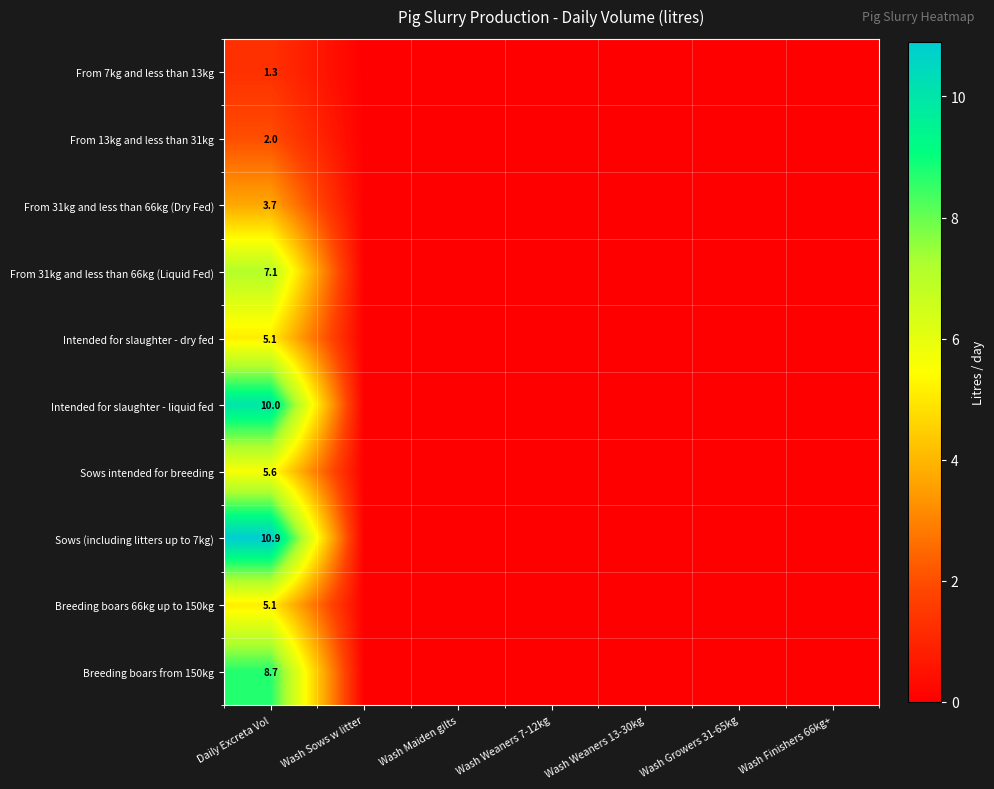

What is the average value of the Sows (including litters up to 7kg) series?

1.6